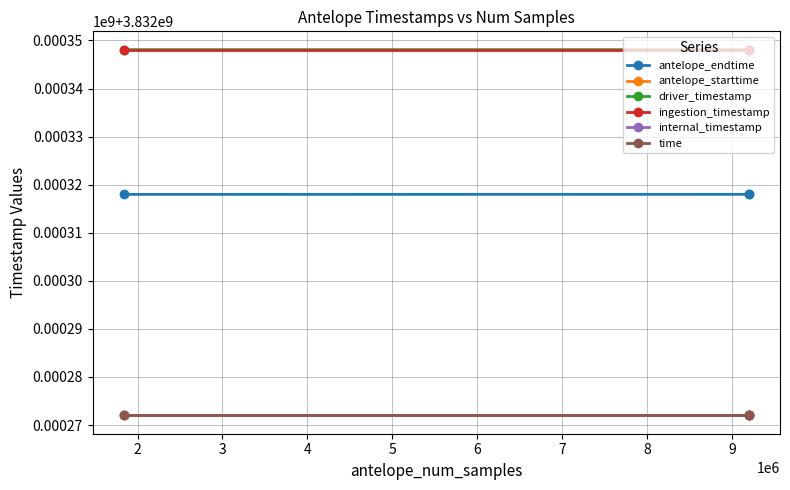

What are all the series names shown in the legend?

antelope_endtime, antelope_starttime, driver_timestamp, ingestion_timestamp, internal_timestamp, time